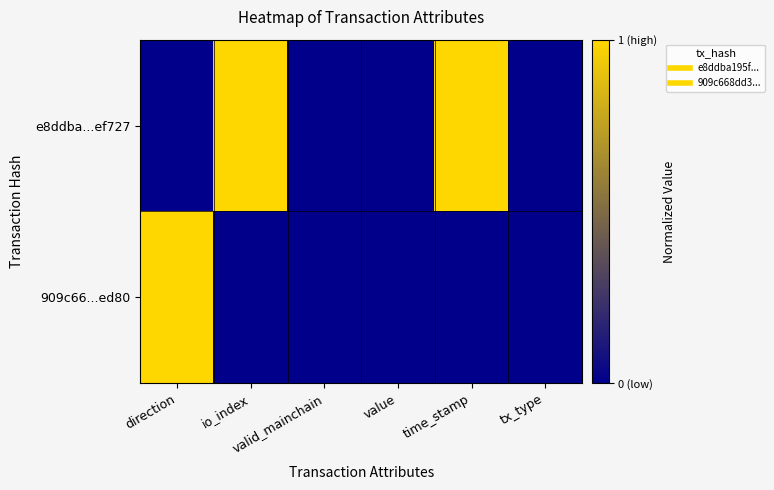

Rank the series at valid_mainchain from lowest to highest value.

e8ddba...ef727, 909c66...ed80